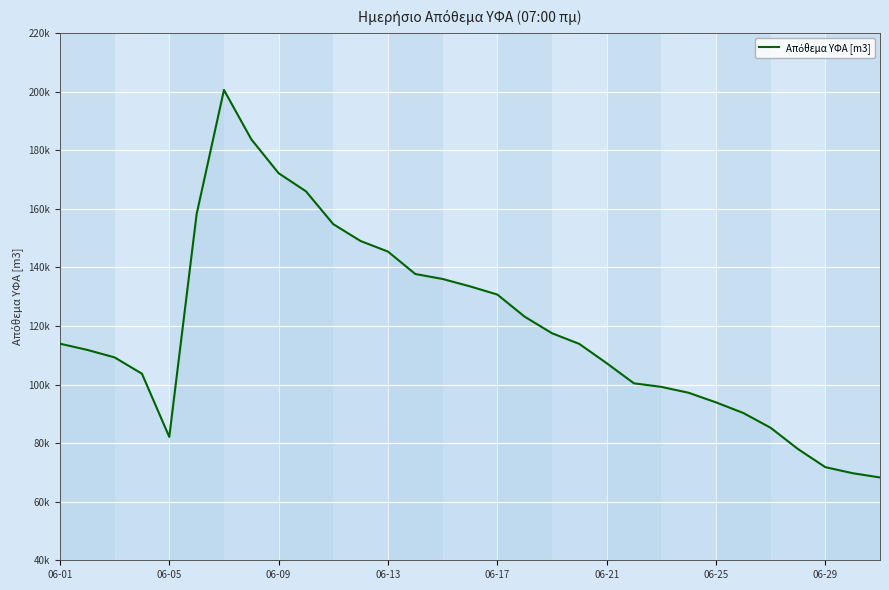

Is this an area chart (filled region under the line)?

No